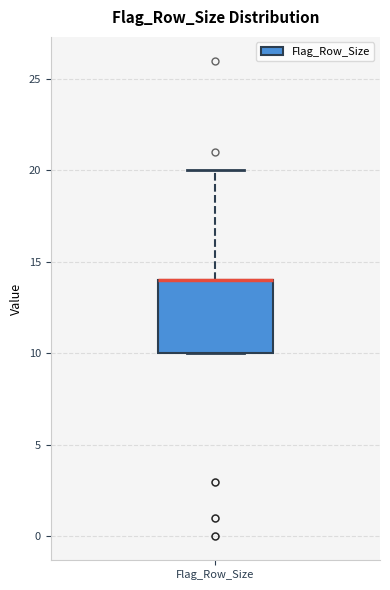

Read this box plot against the y-axis: the position of the median line, the range covered by the box, and the ends of both whiskers. The values are not printed on the chart, so give them approximately, as read against the axis.

median 14 (drawn on the box's upper edge), box 10 to 14, whiskers 10 to 20